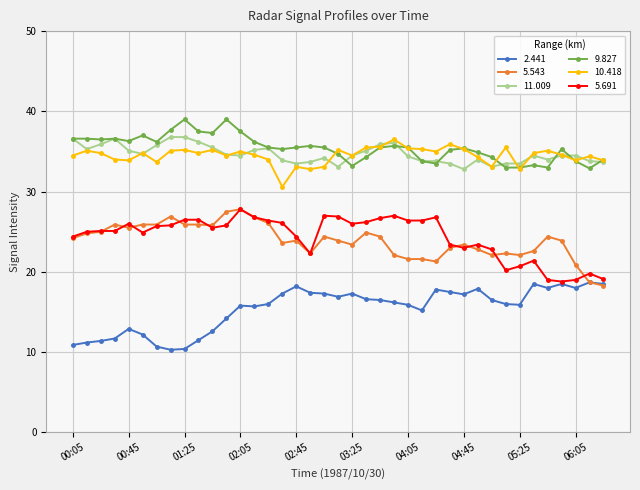

True or false: 2.441 has more than 2 points higher than both neighbors.

True